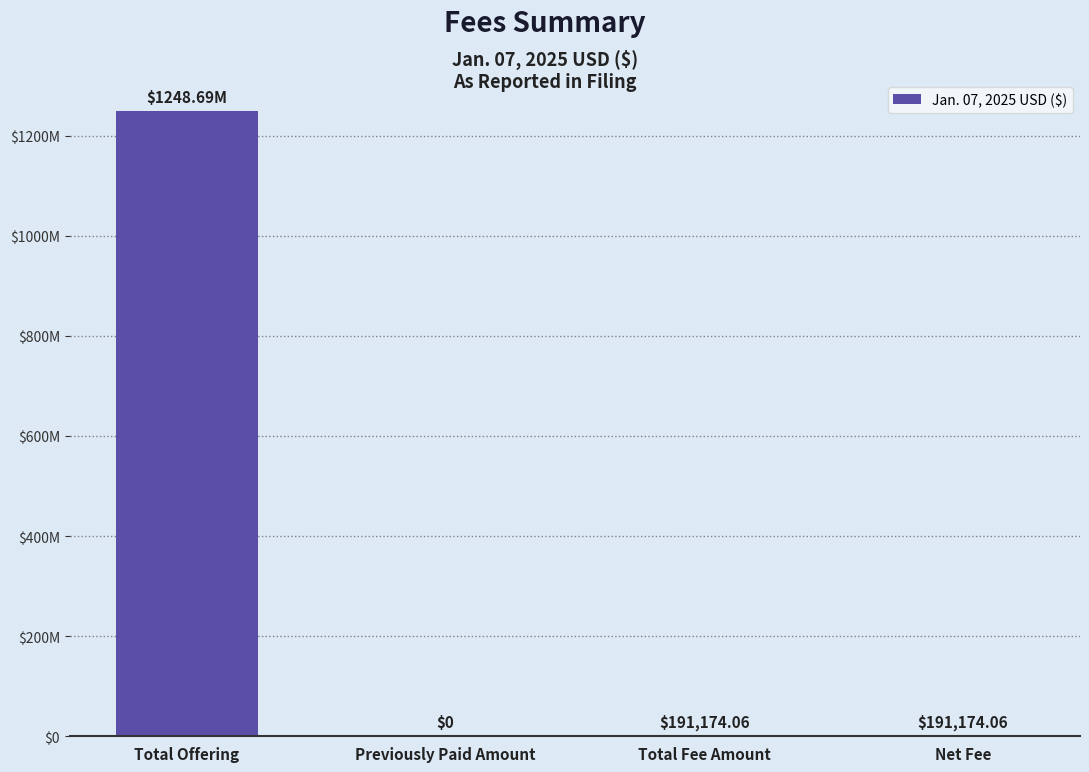

What is the difference between the values at Total Fee Amount and Previously Paid Amount?

191174.1